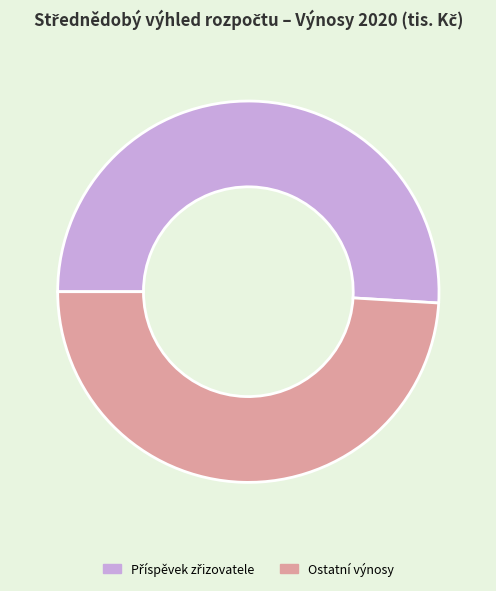

Does any single category account for the majority?

Yes